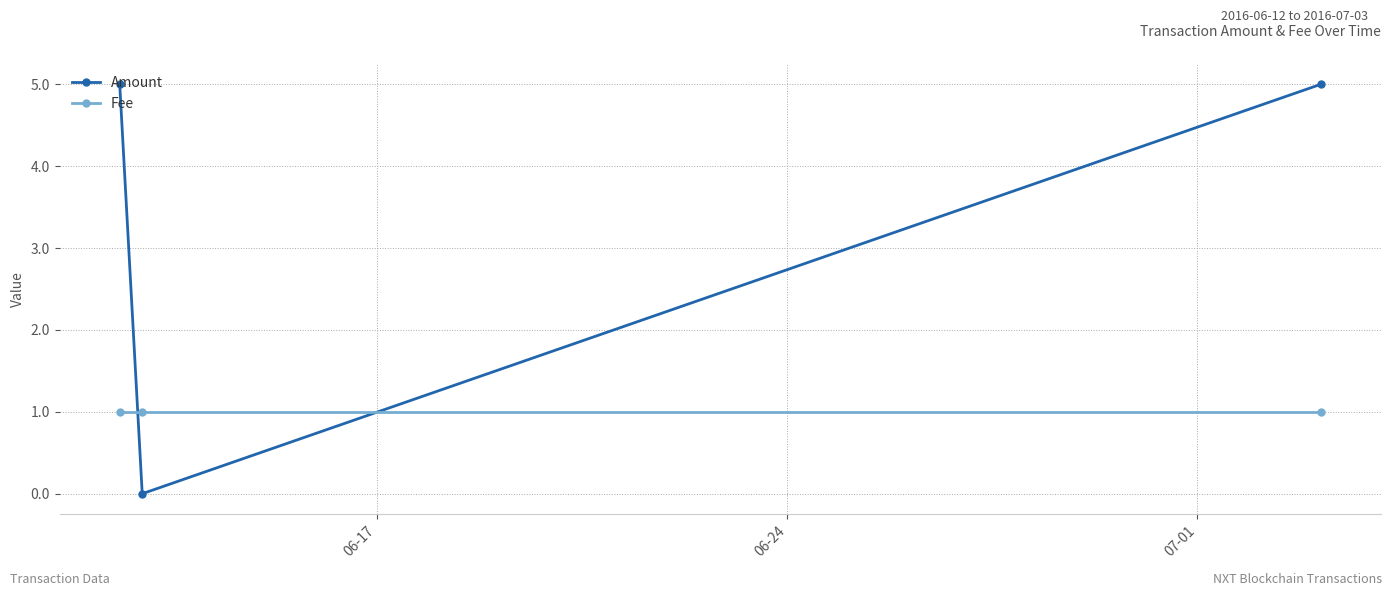

What is the value of the Fee point at the 2nd from the left?

1